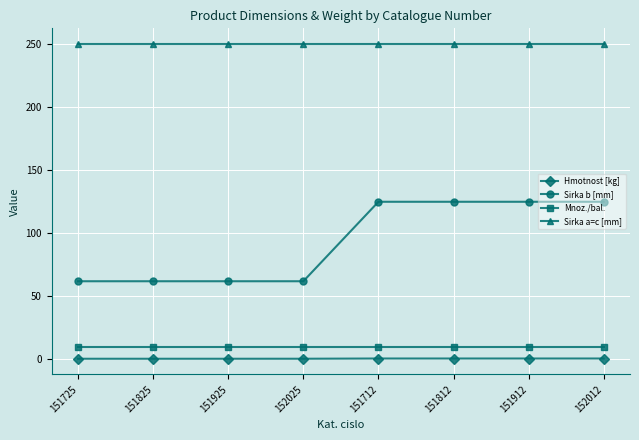

What is the sum of all Mnoz./bal. values?

80.0